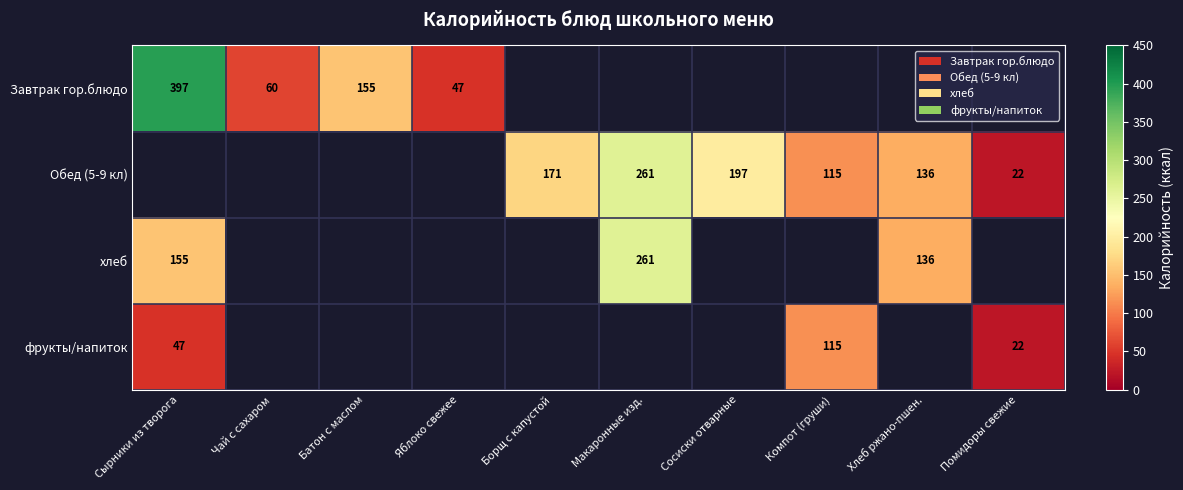

At which category does the chart reach its minimum across all series?

Помидоры свежие